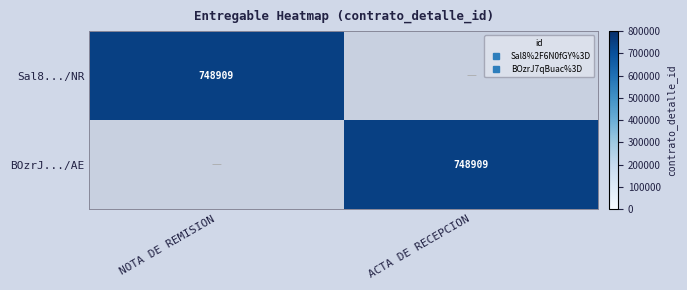

True or false: BOzrJ.../AE has a value of 0 at NOTA DE REMISION.

True